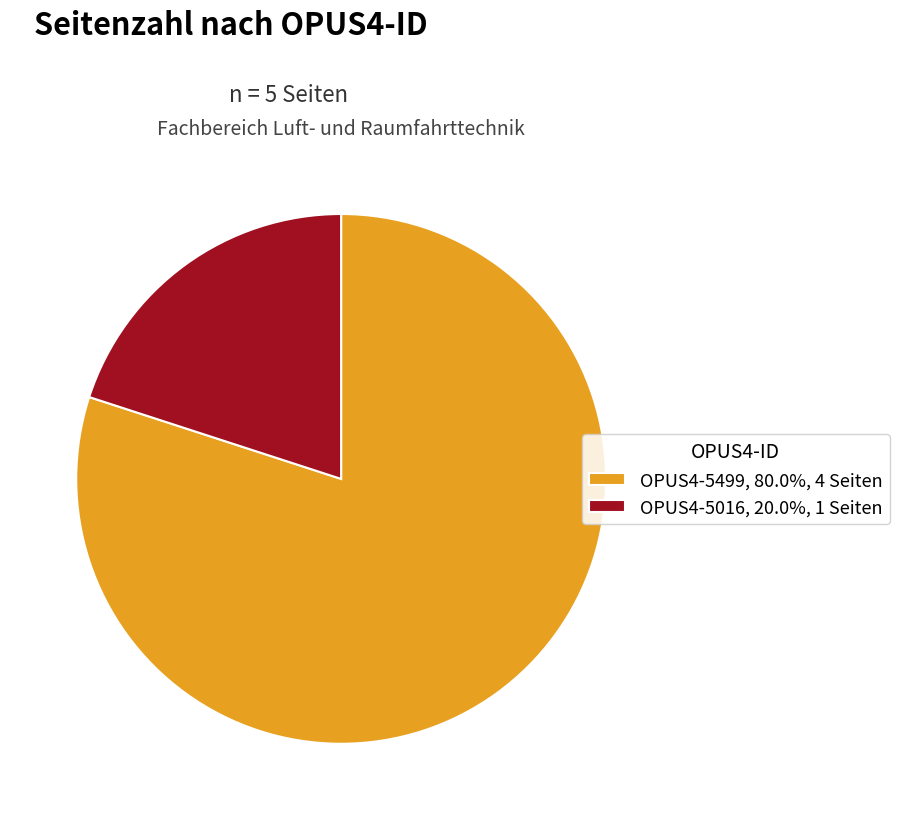

Combined, do OPUS4-5016, 20.0%, 1 Seiten and OPUS4-5499, 80.0%, 4 Seiten account for over 50%?

Yes